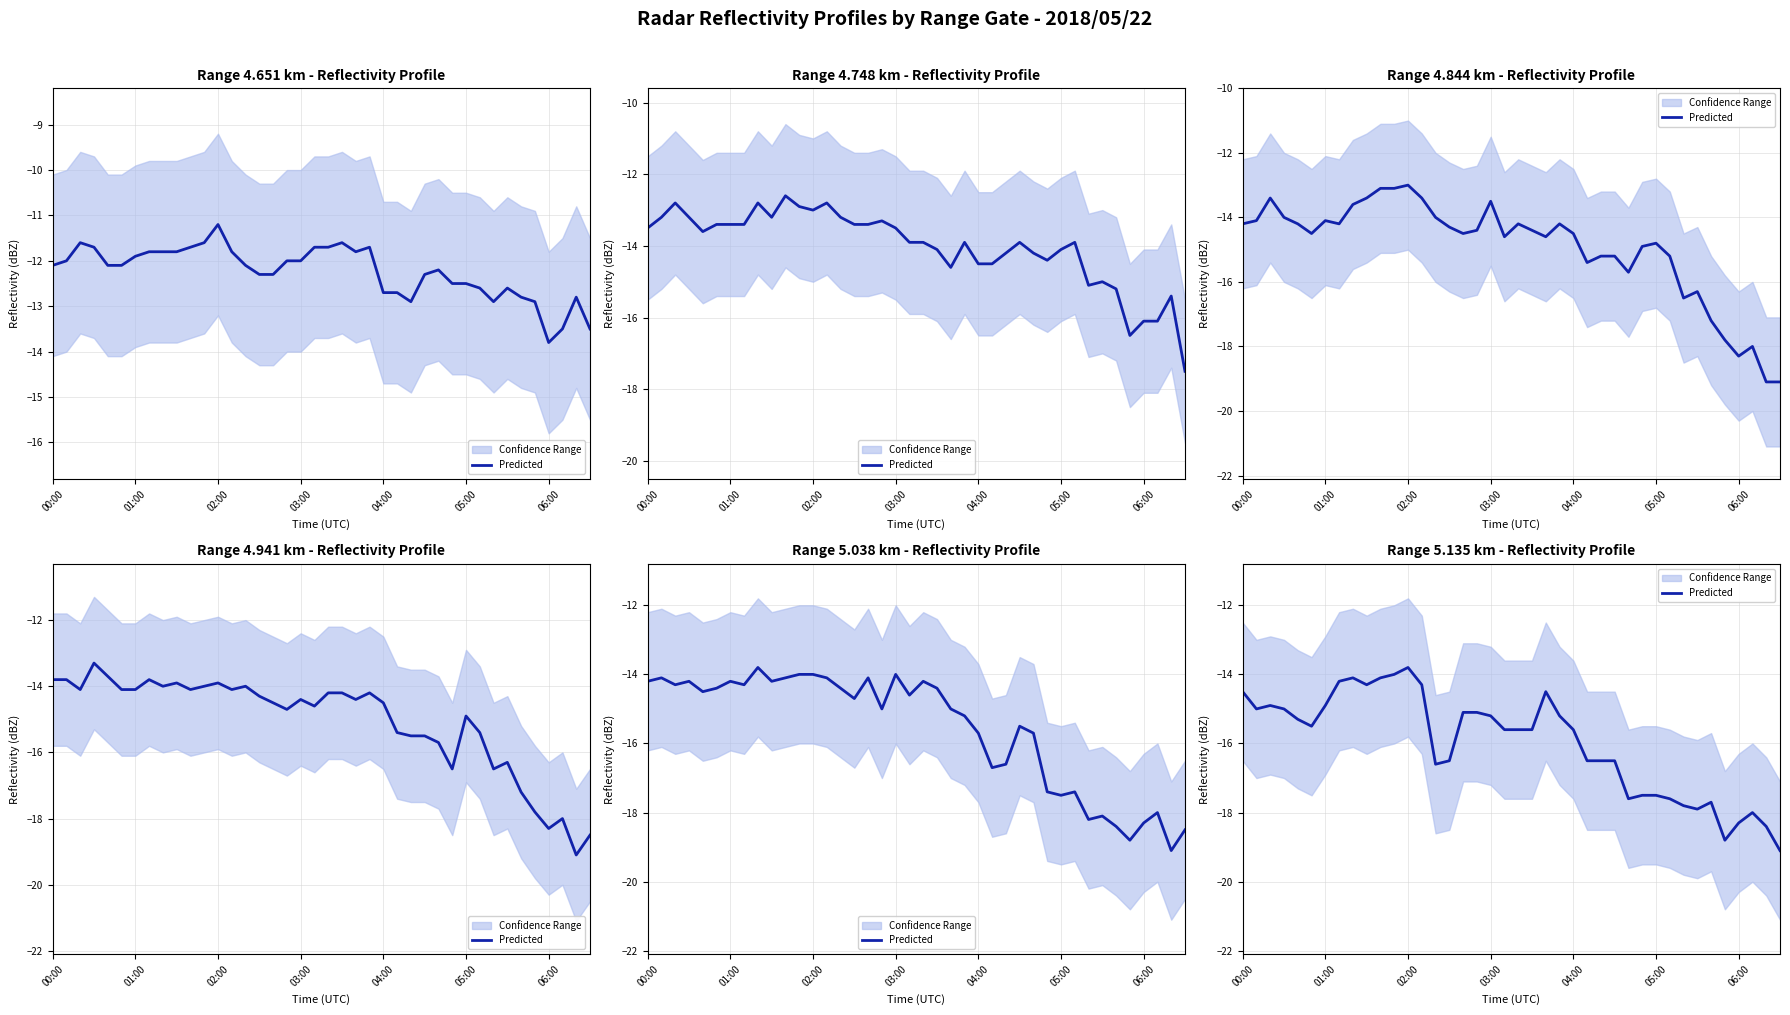

Where does the data first go above -15?

00:00